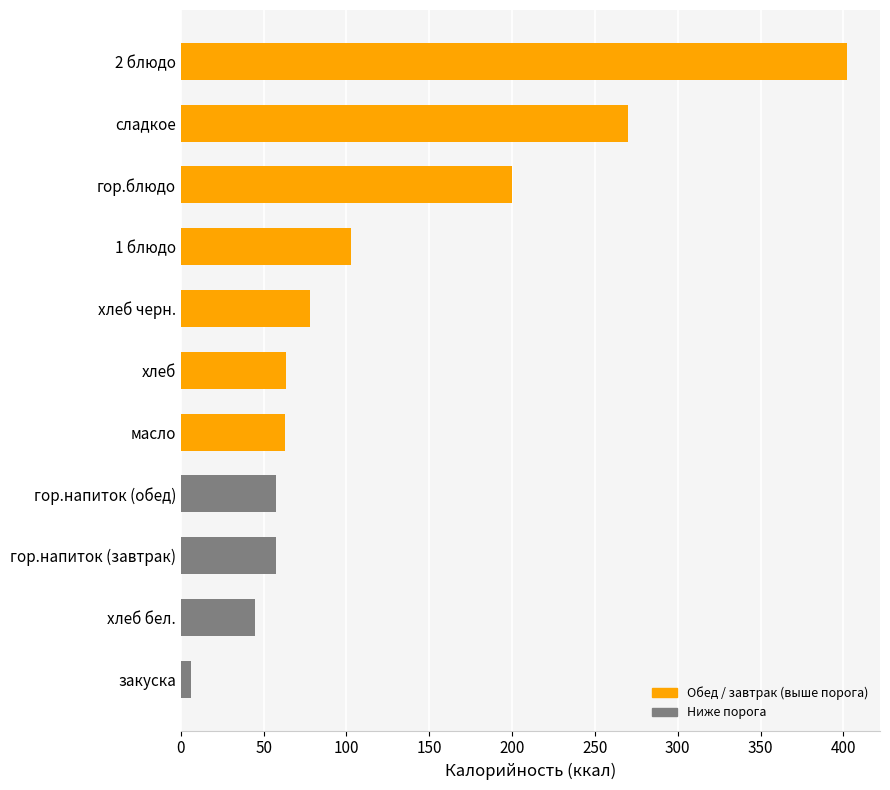

What is the average value?

122.3